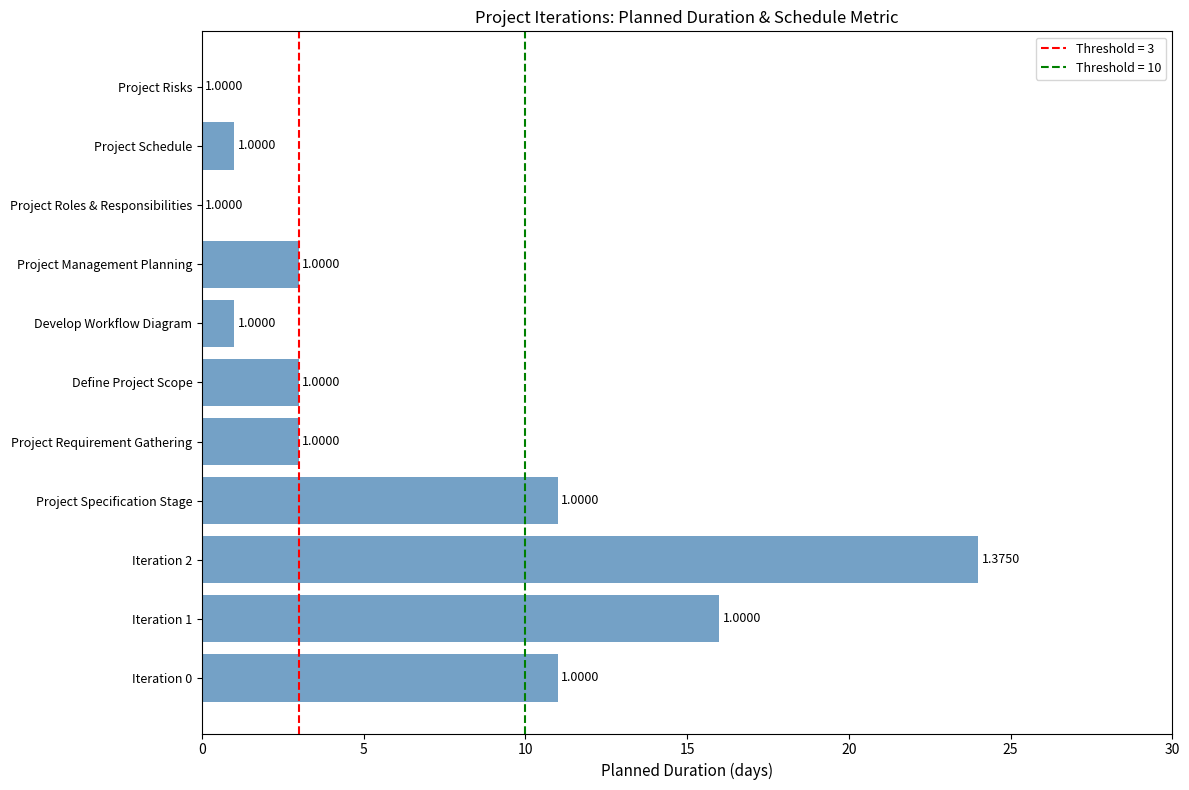

Between Develop Workflow Diagram and Project Management Planning, which is larger?

Project Management Planning